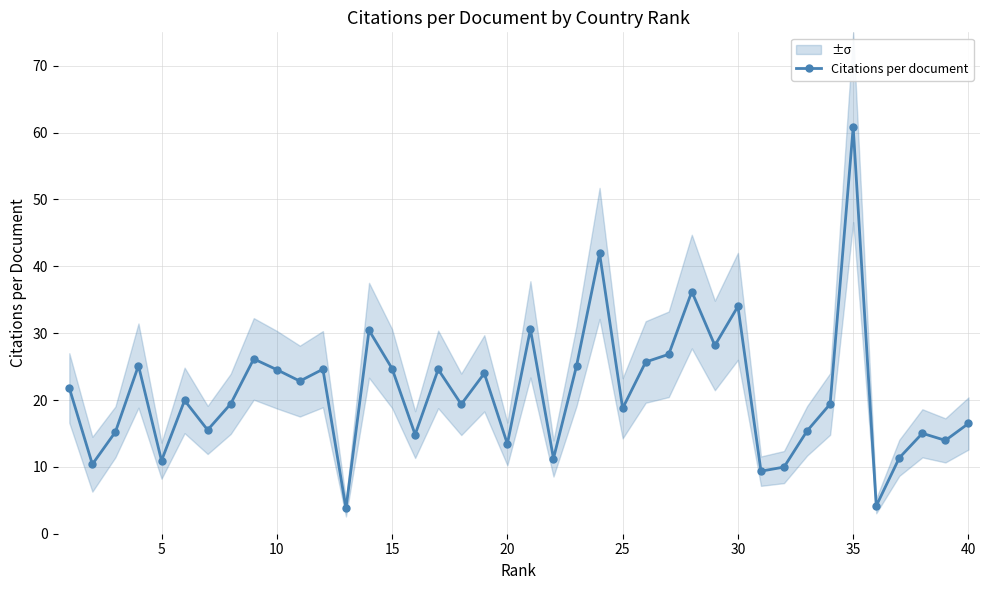

What is the highest value of the Citations per document series?

60.8